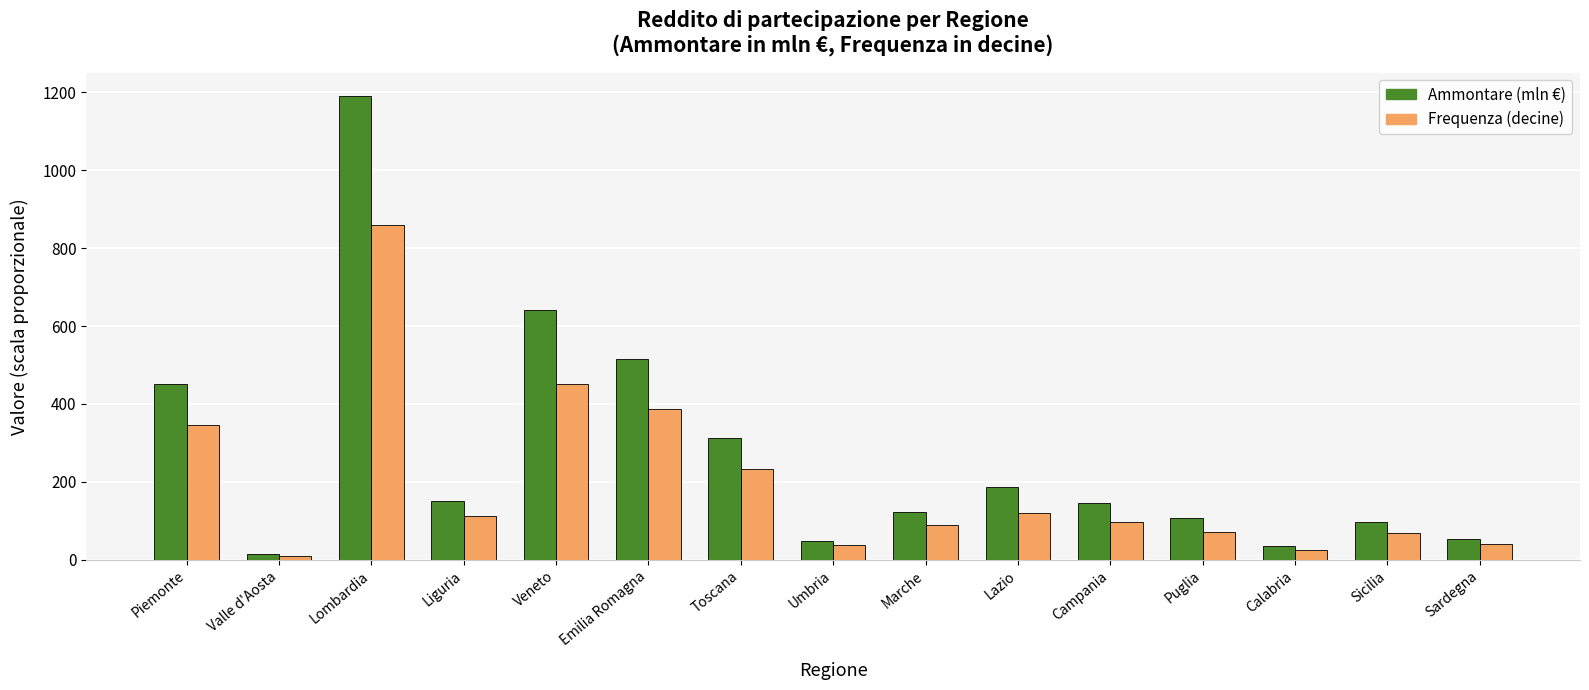

How many bars are there in total?

30